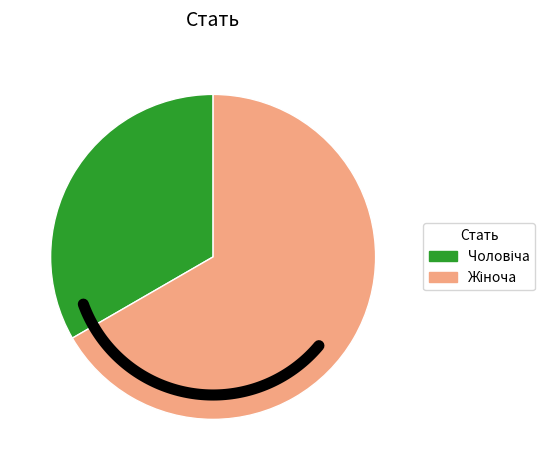

The Жіноча slice represents 67% of the pie. True or false?

True